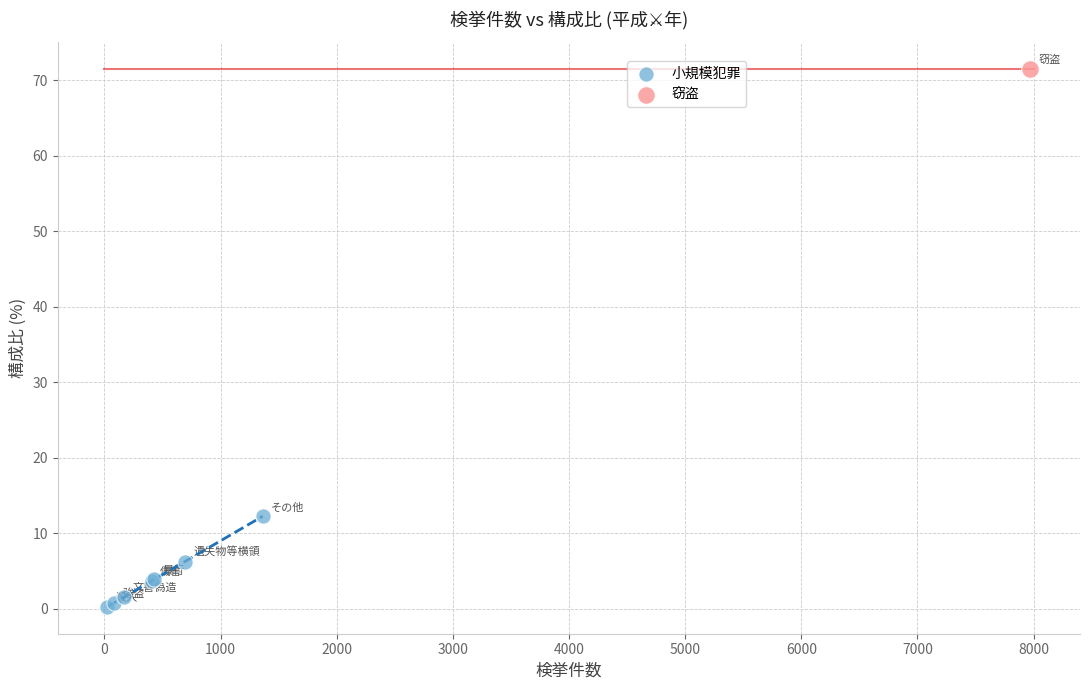

What are all the series names shown in the legend?

小規模犯罪, 窃盗